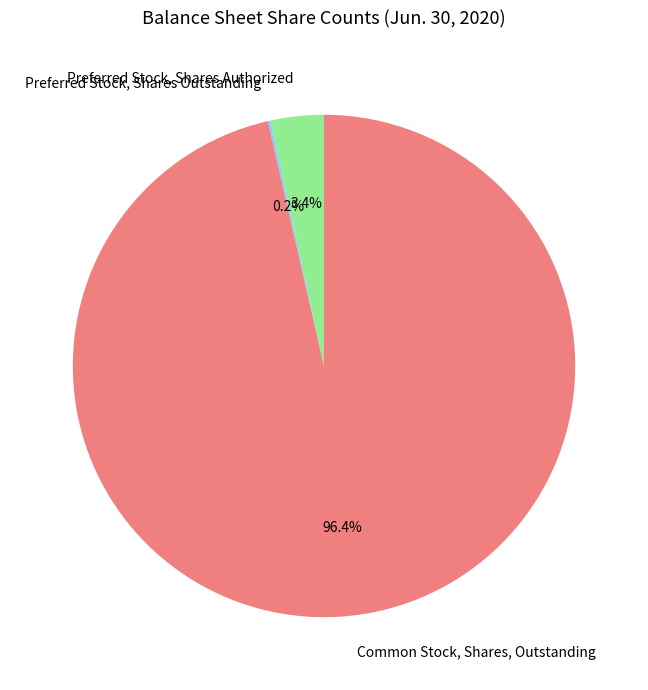

Which slice is the largest?

Common Stock, Shares, Outstanding